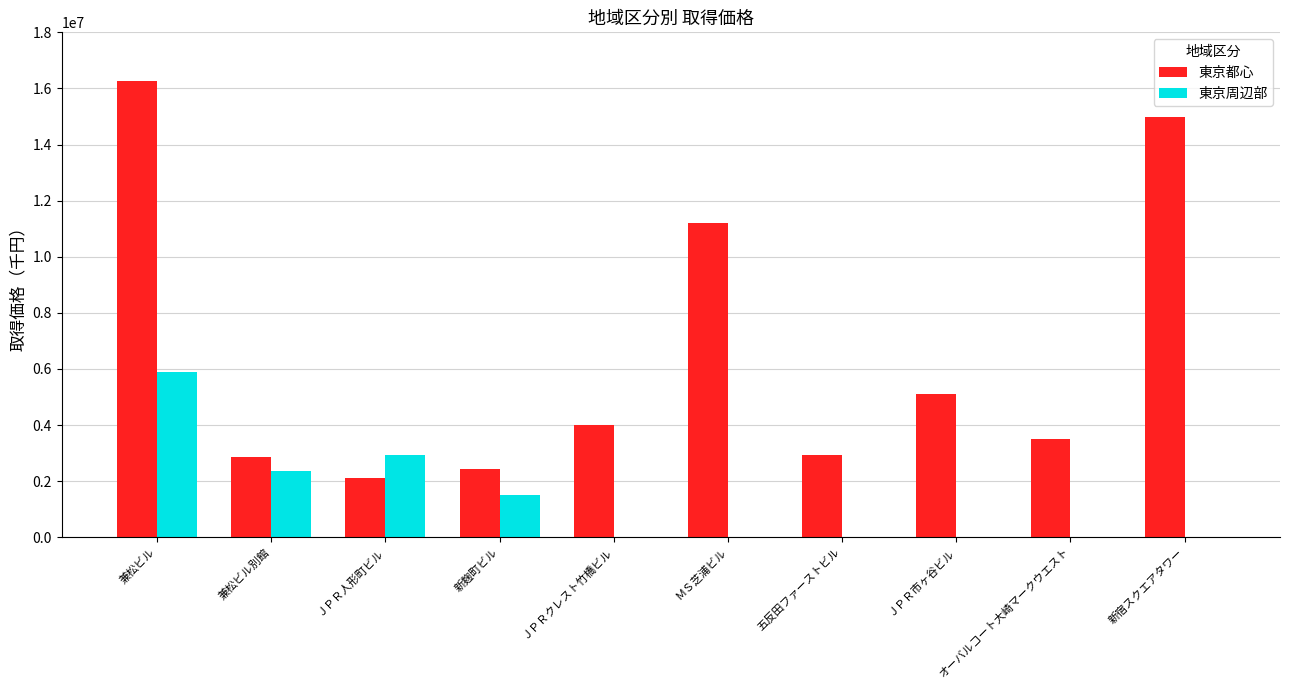

True or false: 東京都心 has a value of 11200000 at ＭＳ芝浦ビル.

True